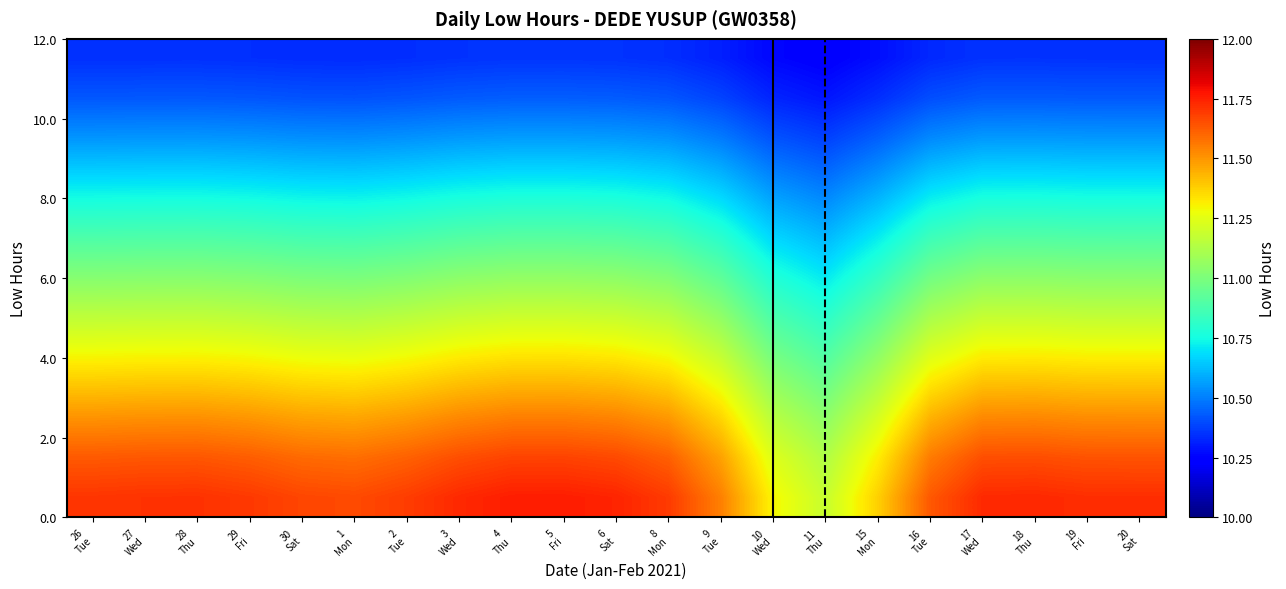

What is the minimum value shown in the chart?

10.2